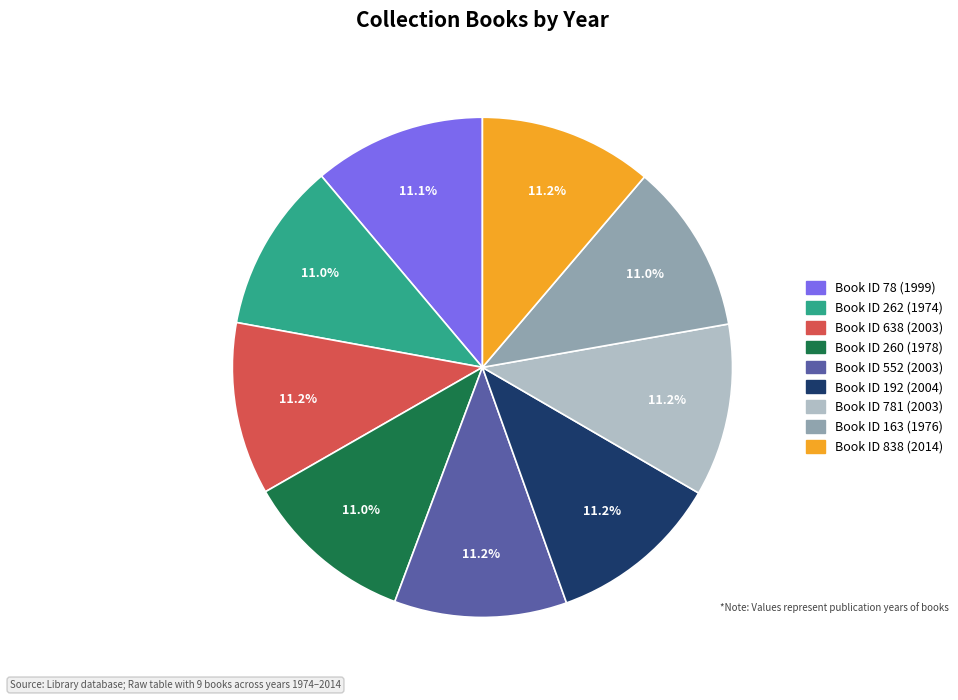

Is there a majority slice in this chart?

No